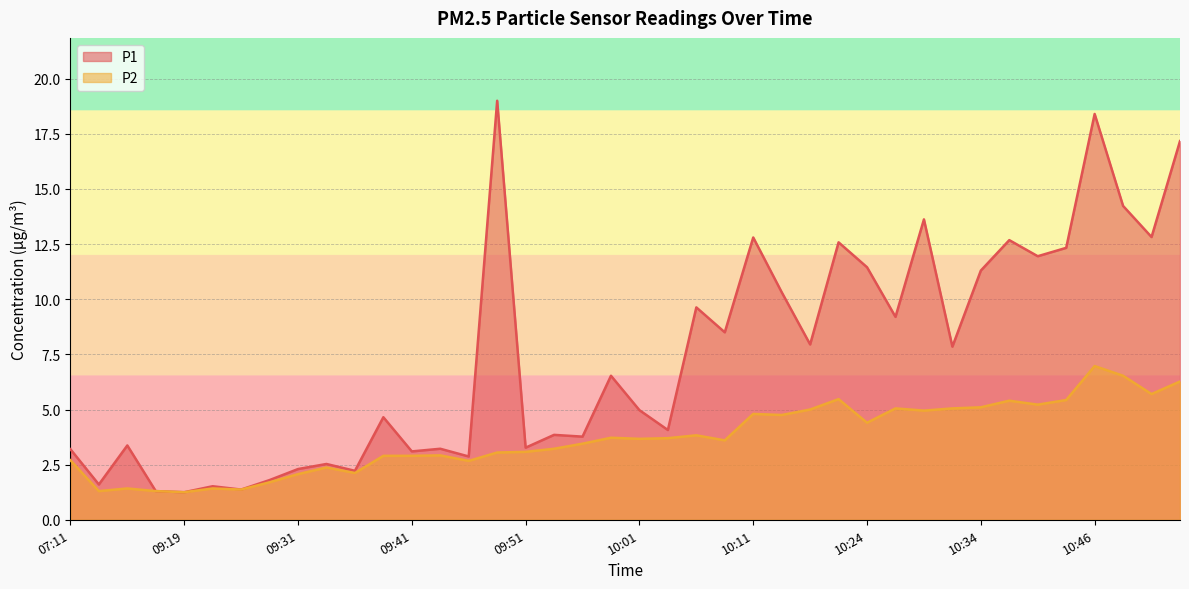

At which category does the chart reach its peak across all series?

09:49